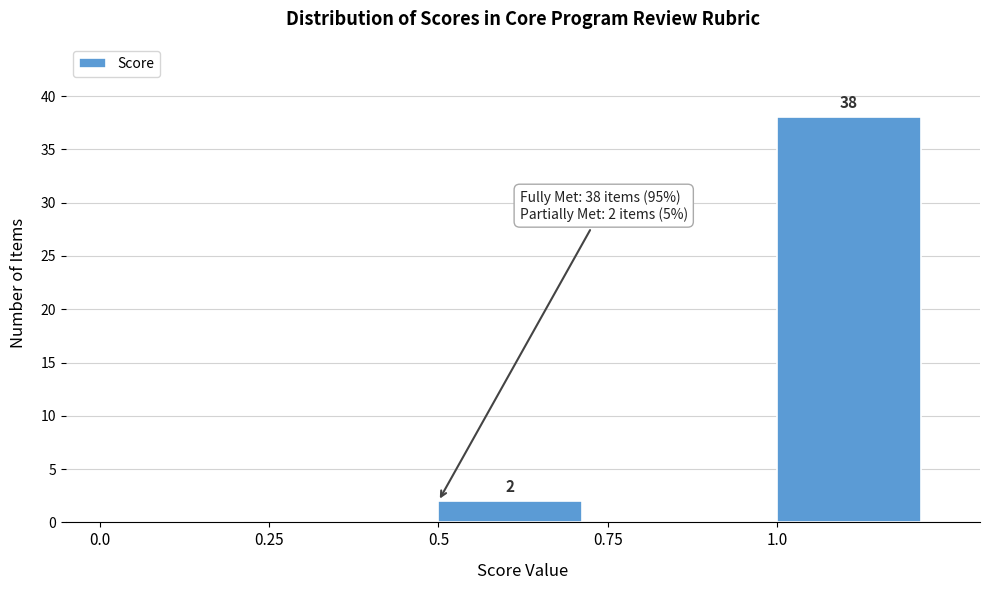

Which range on the x-axis has the tallest bar?

1.00 to 1.25